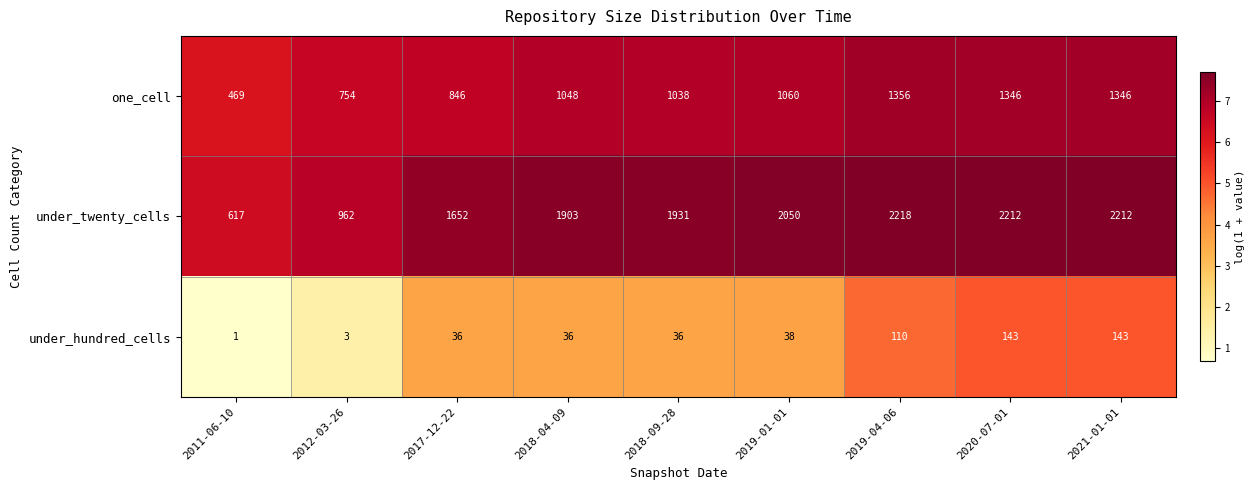

Between 2018-04-09 and 2021-01-01, which series saw the biggest shift?

under_twenty_cells